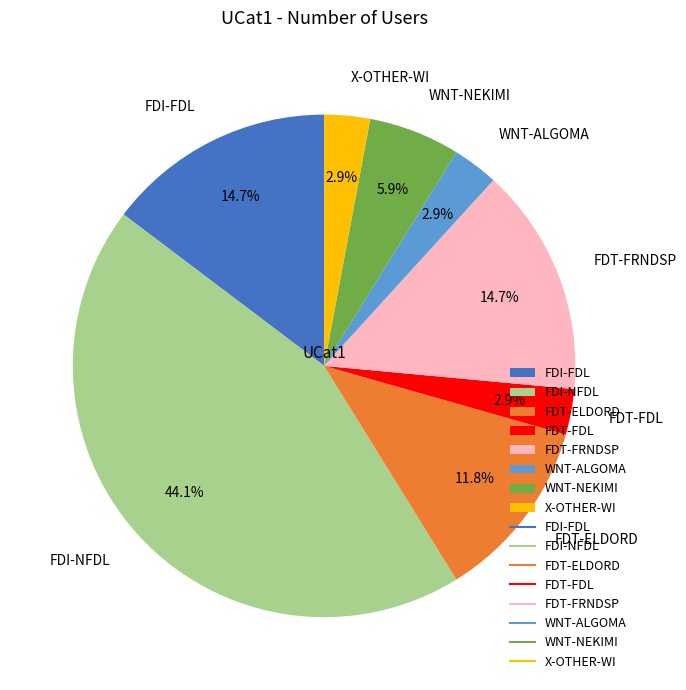

What is the ratio of the value at FDT-FDL to the value at X-OTHER-WI?

1.0